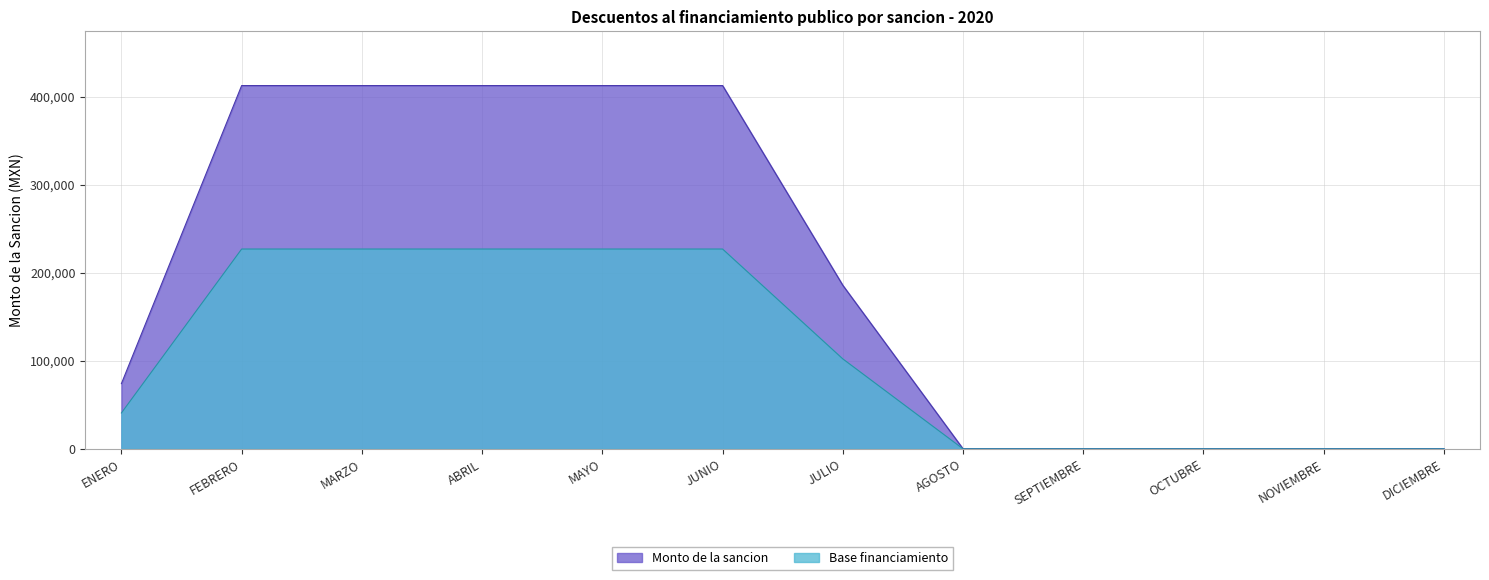

What is the approximate value at ABRIL?

412808.8